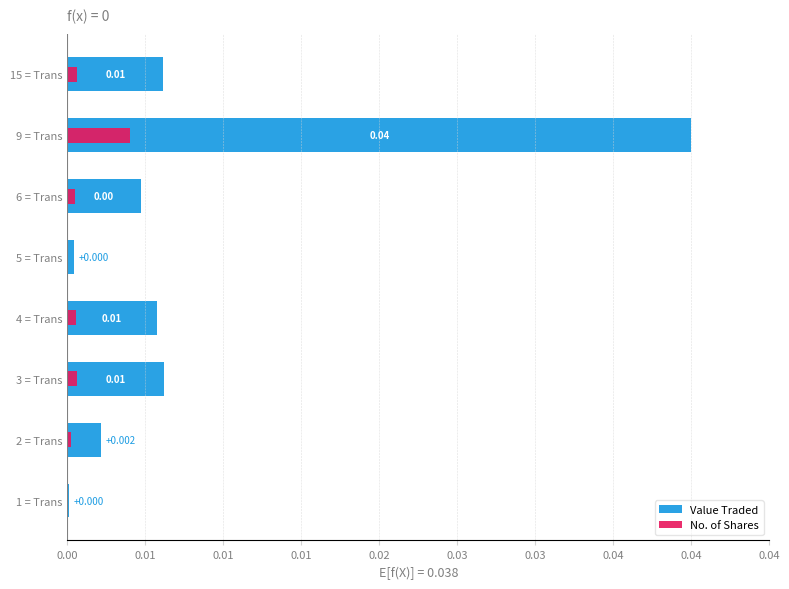

The No. of Shares series shows 0.0 at 1 = Trans. True or false?

False